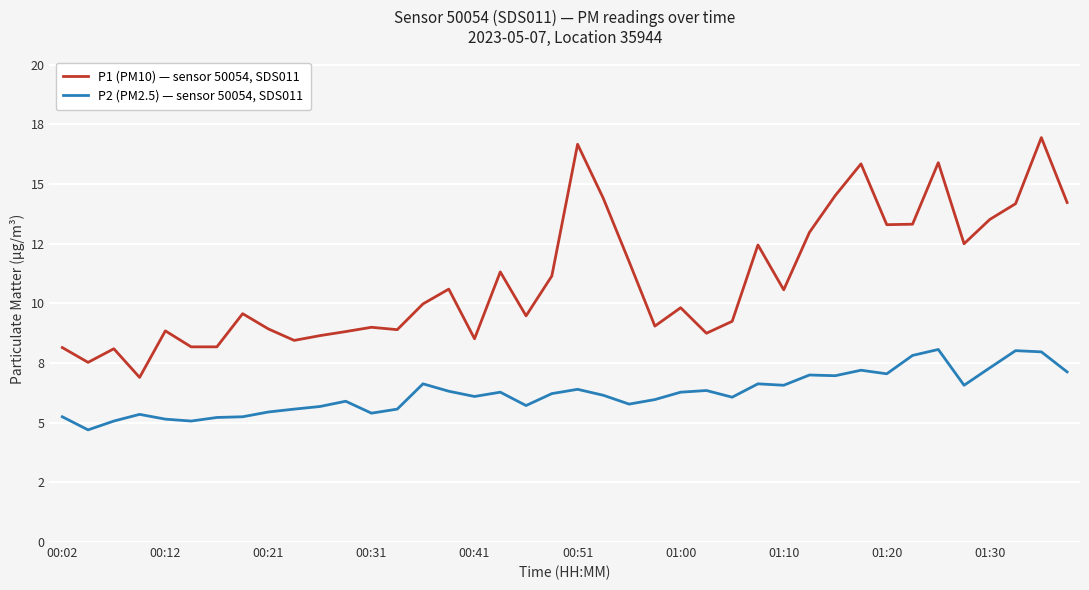

At how many categories does at least one series exceed 11?

17